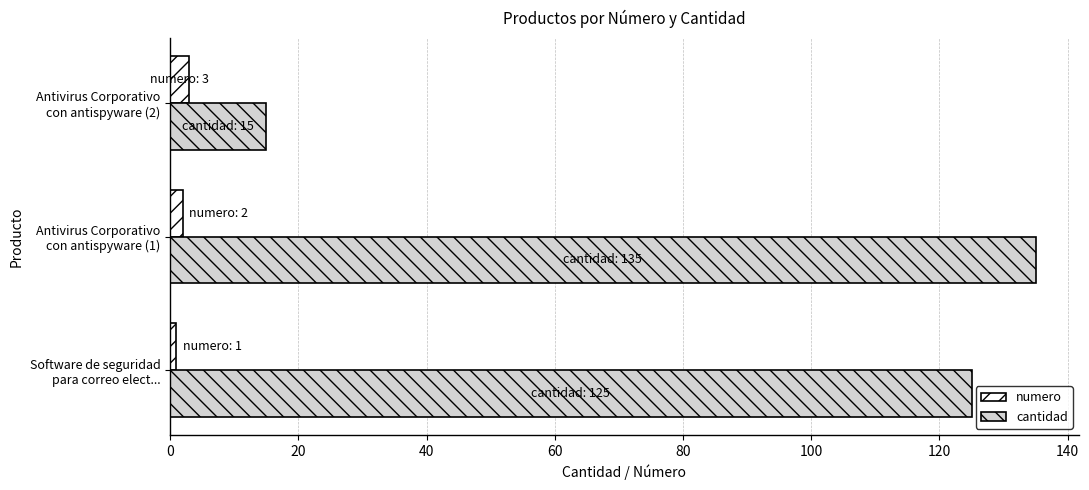

What are all the series names shown in the legend?

numero, cantidad